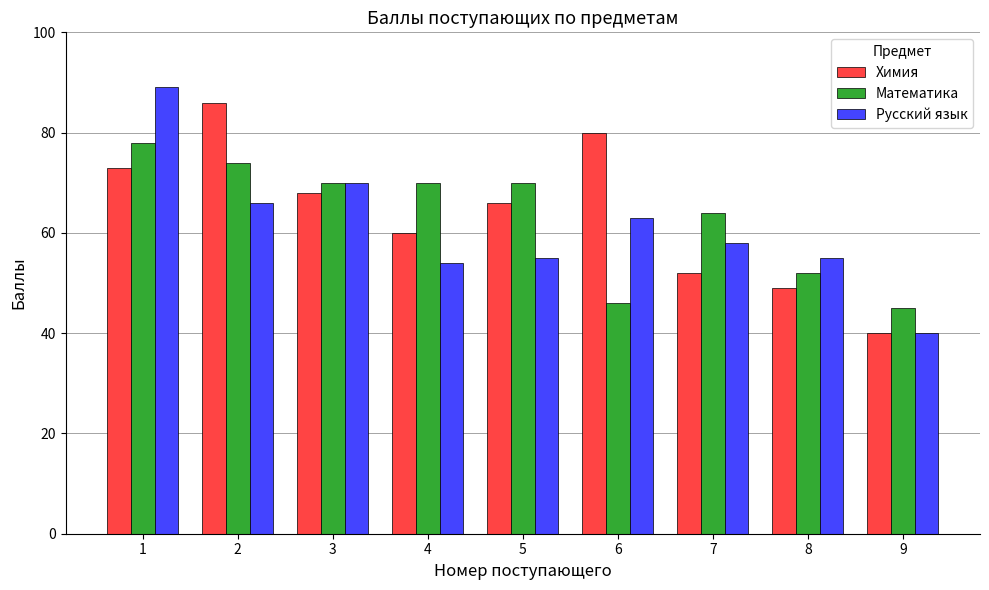

At which category does the chart reach its minimum across all series?

9